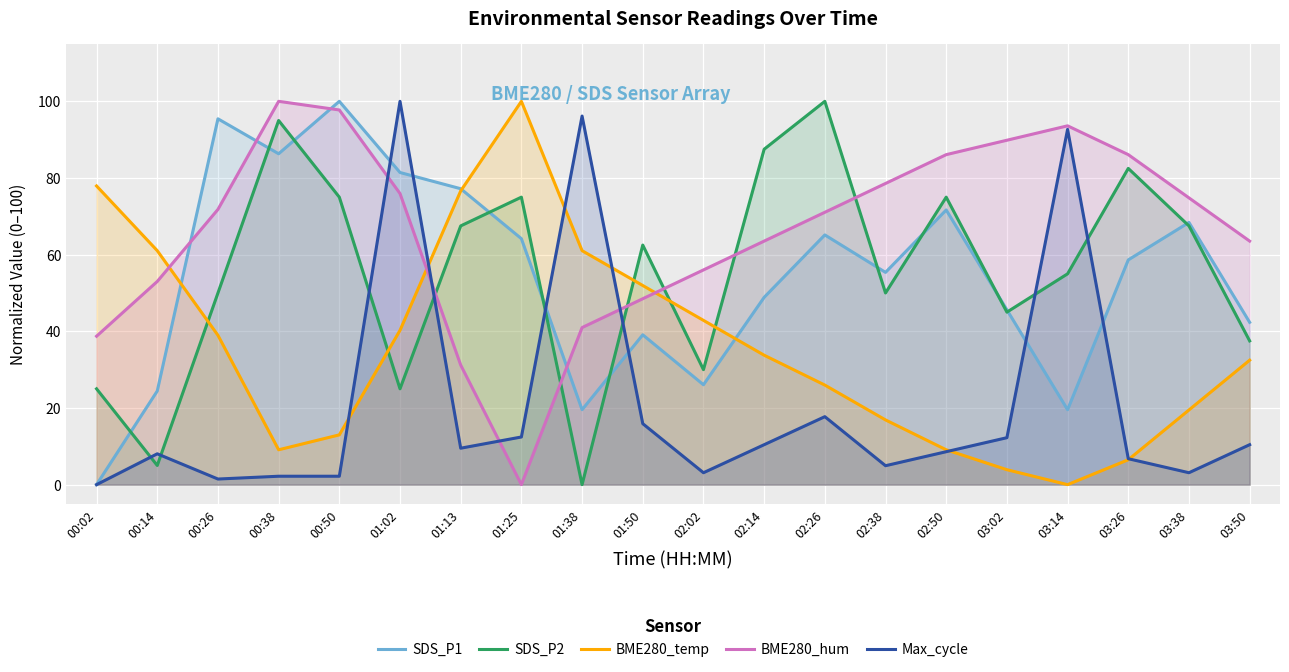

List the series in order of their peak value, lowest first.

SDS_P1, SDS_P2, BME280_temp, BME280_hum, Max_cycle